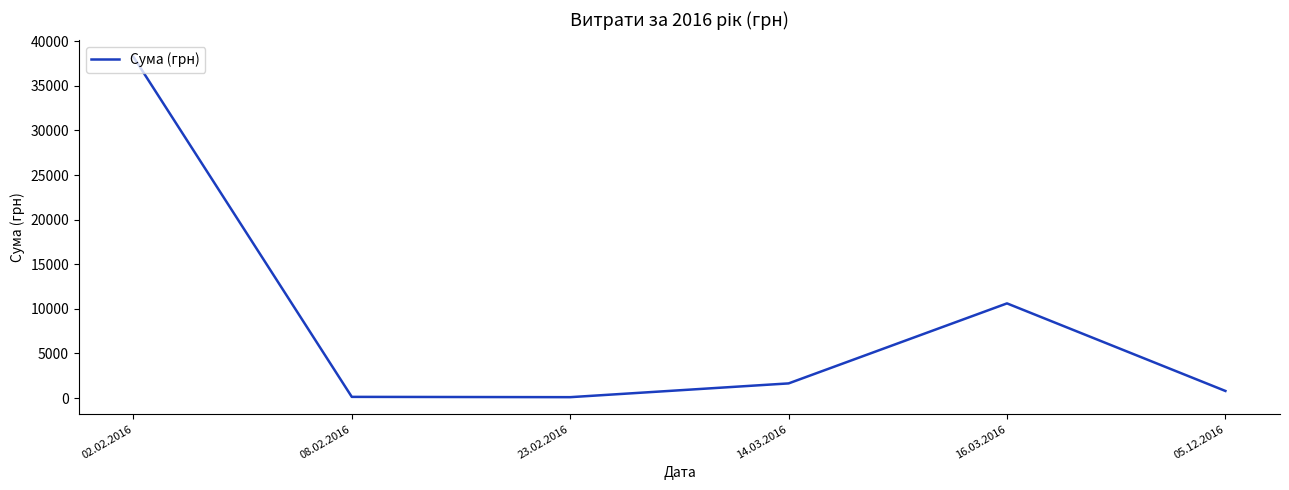

The chart shows a value of 135.7 at 08.02.2016. True or false?

True